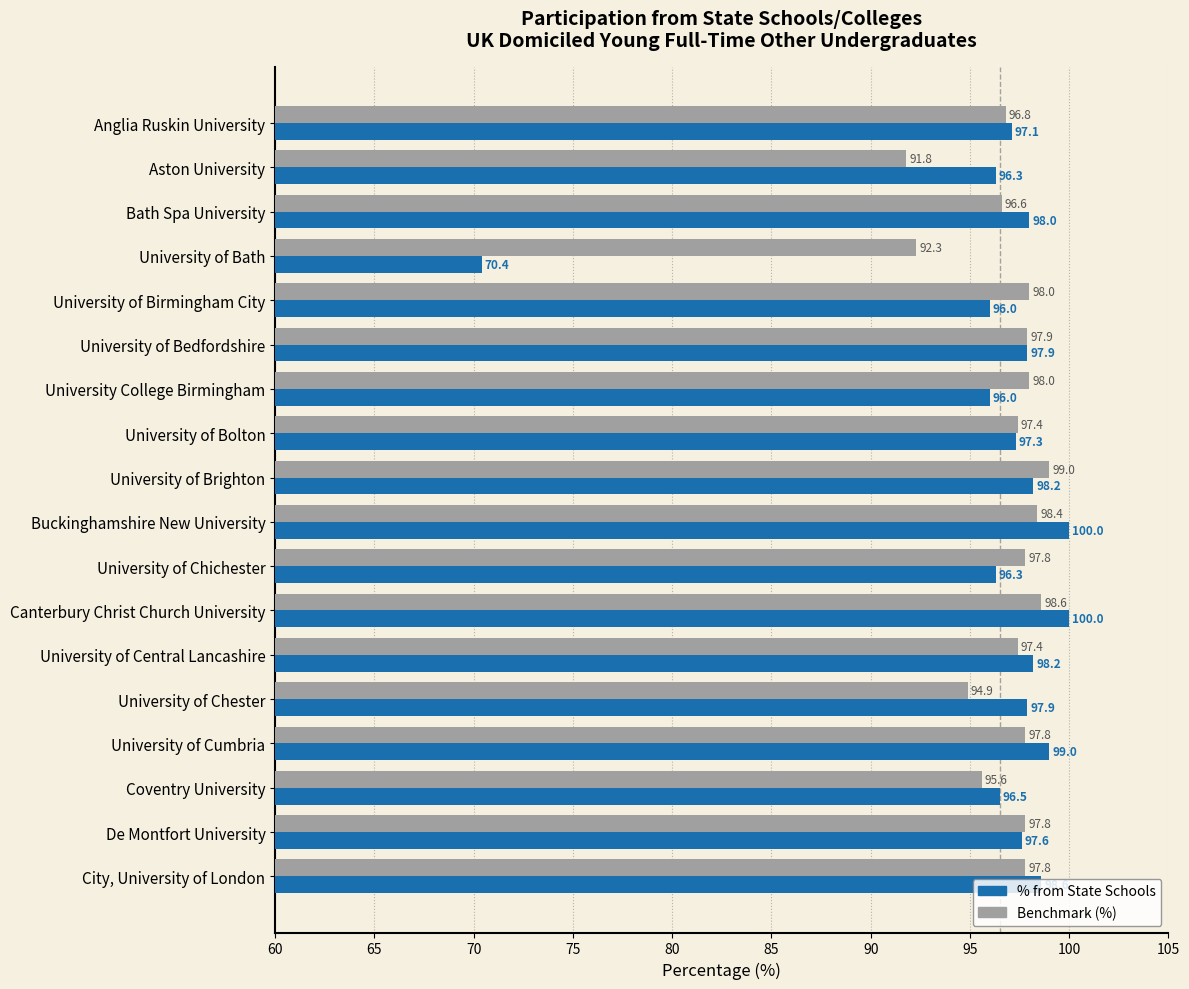

The value of Benchmark (%) at De Montfort University is 97.8. True or false?

True